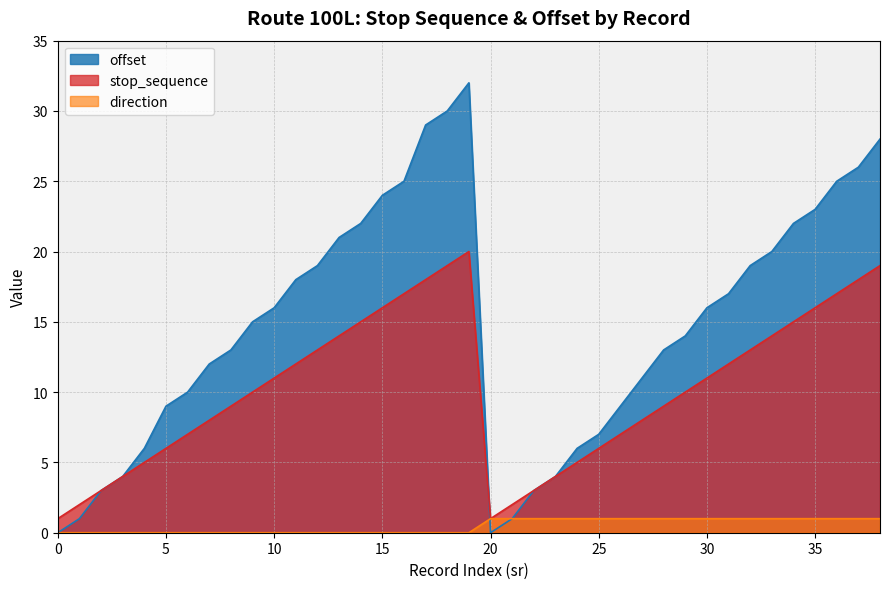

True or false: stop_sequence and direction cross at least once.

False